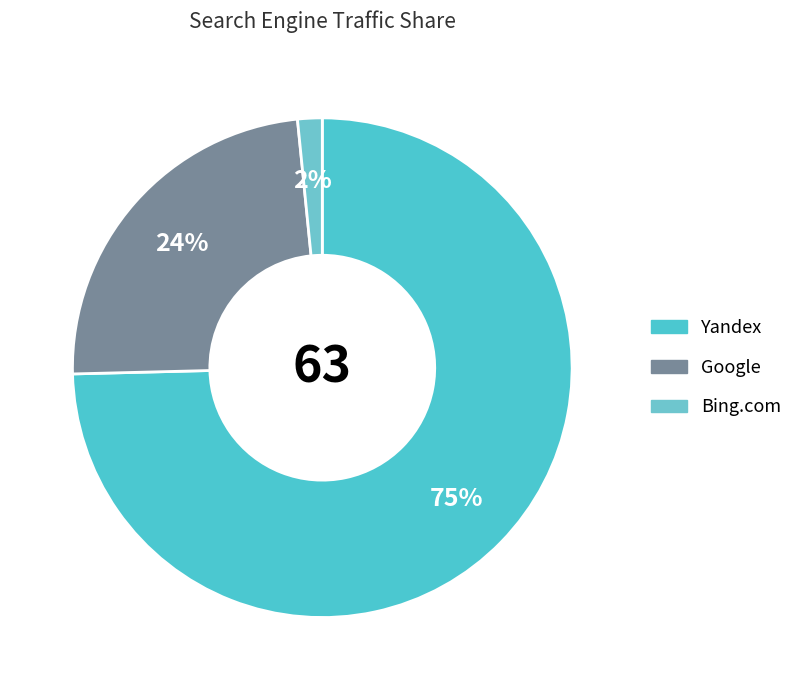

Count the number of slices in the pie.

3